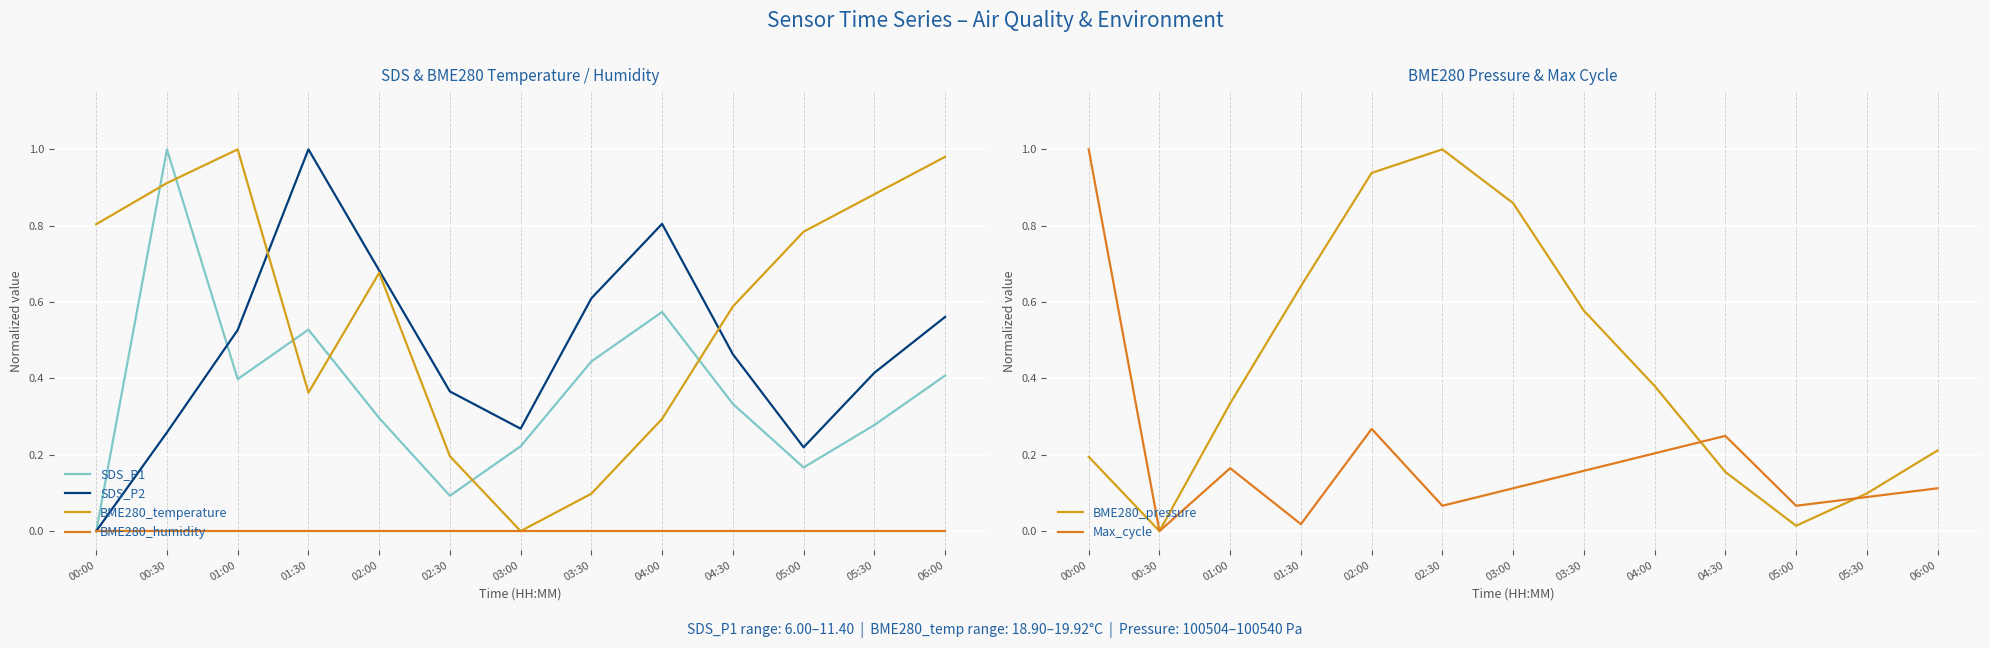

What is the value of the SDS_P1 point at the 8th from the left?

0.4